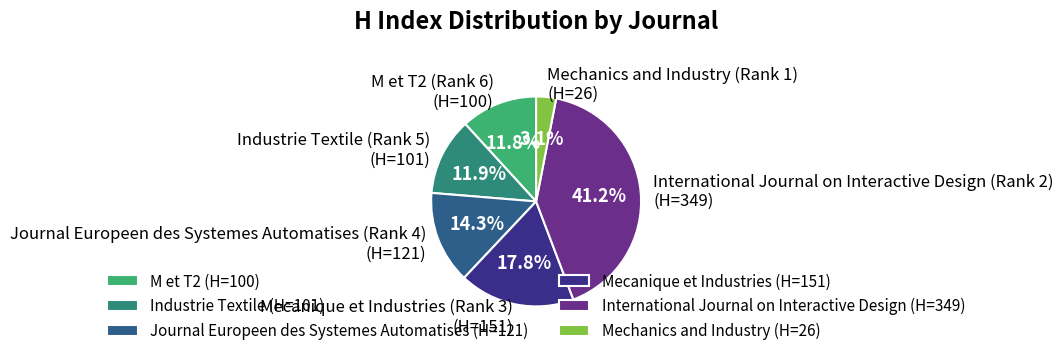

What percentage do International Journal on Interactive Design (Rank 2) (H=349) and Journal Europeen des Systemes Automatises (Rank 4) (H=121) together represent?

55.4%